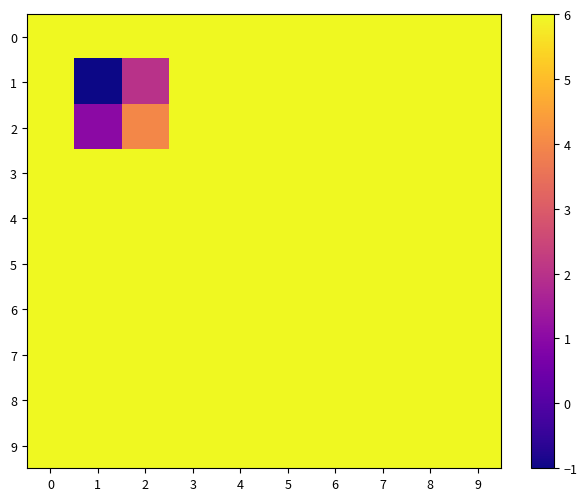

Which has a higher value, 6 or 5?

6